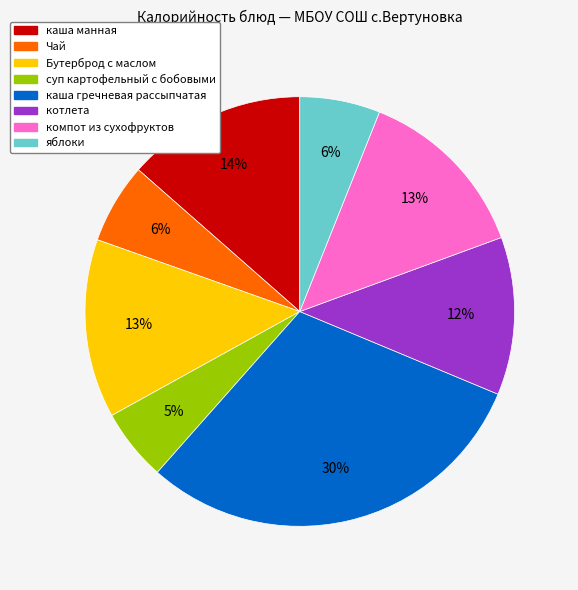

What is the ratio of the value at суп картофельный с бобовыми to the value at каша манная?

0.4